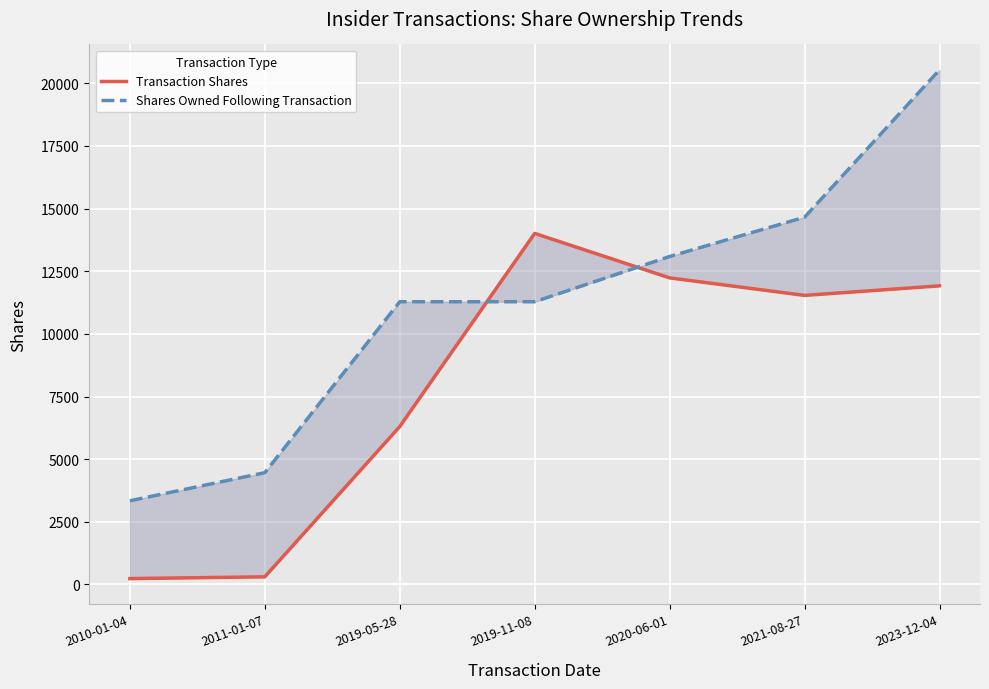

True or false: Transaction Shares has more than 2 points higher than both neighbors.

False